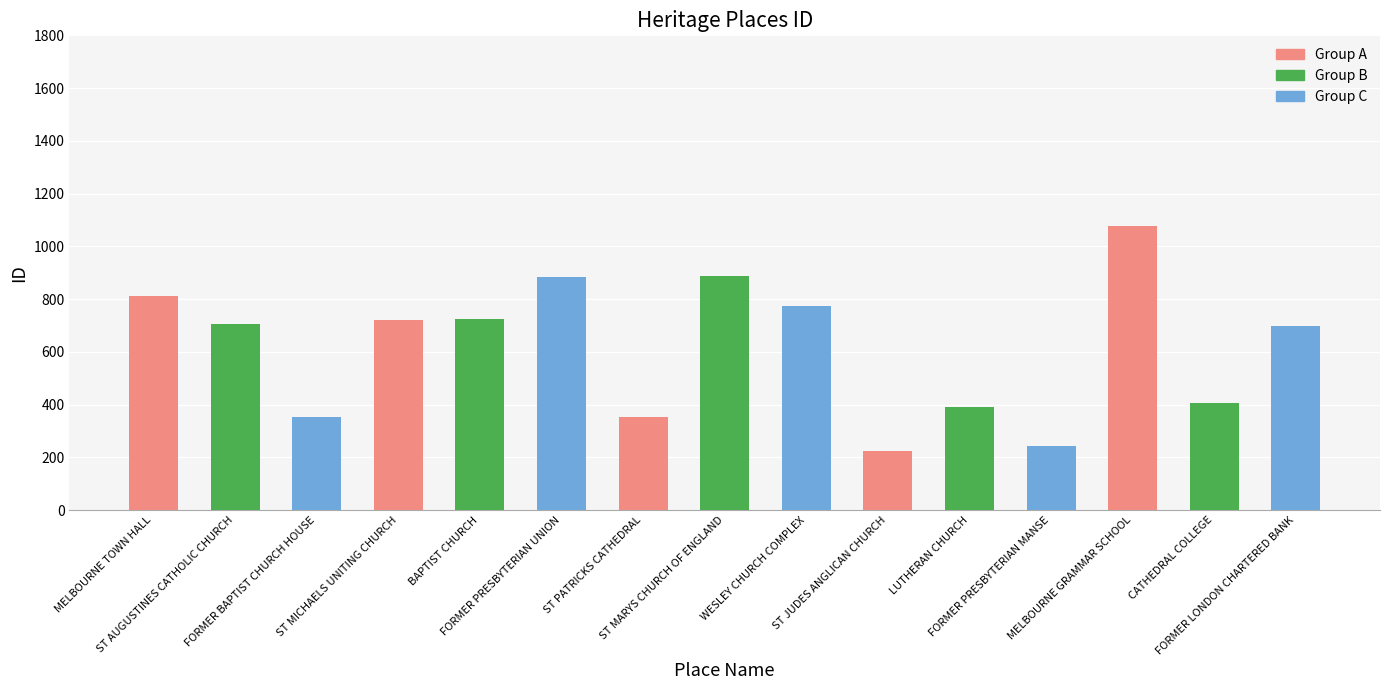

Is it true that the value at MELBOURNE GRAMMAR SCHOOL is 1574?

False